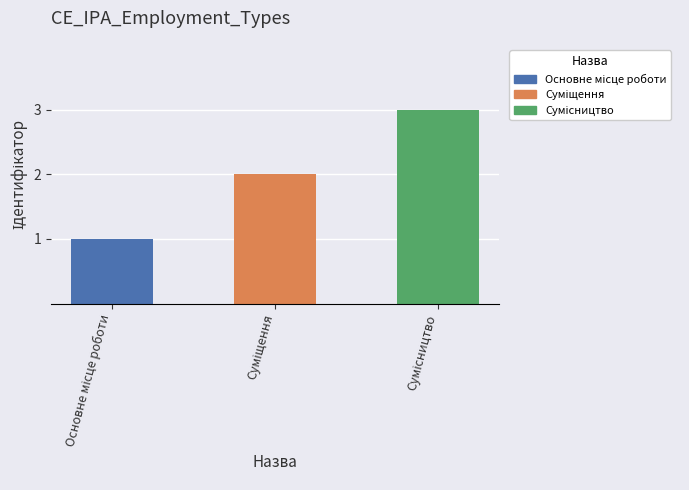

Rank the categories by value from lowest to highest.

Основне місце роботи, Суміщення, Сумісництво